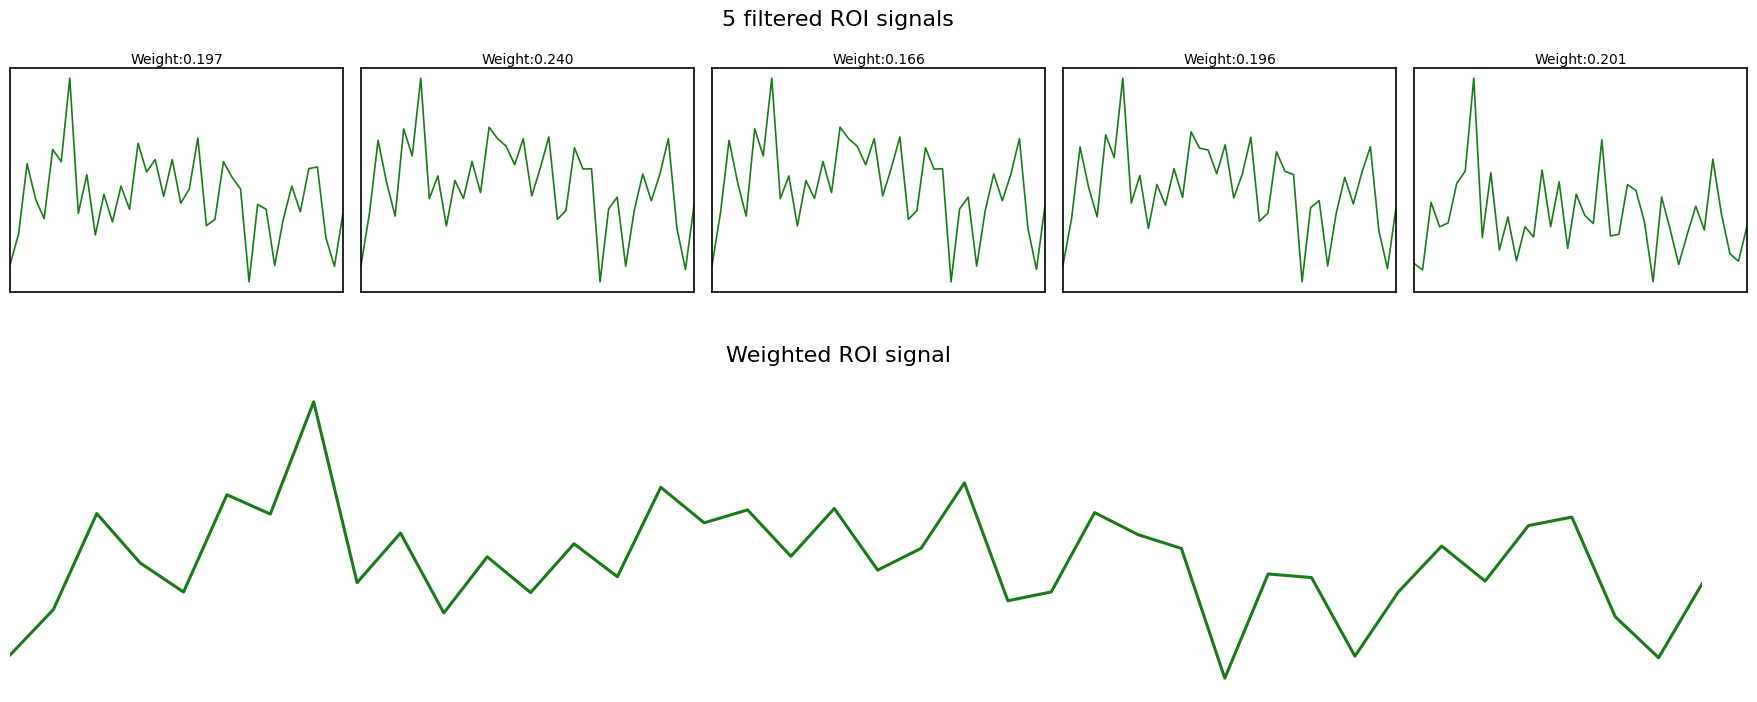

At how many categories does at least one series exceed 0?

36